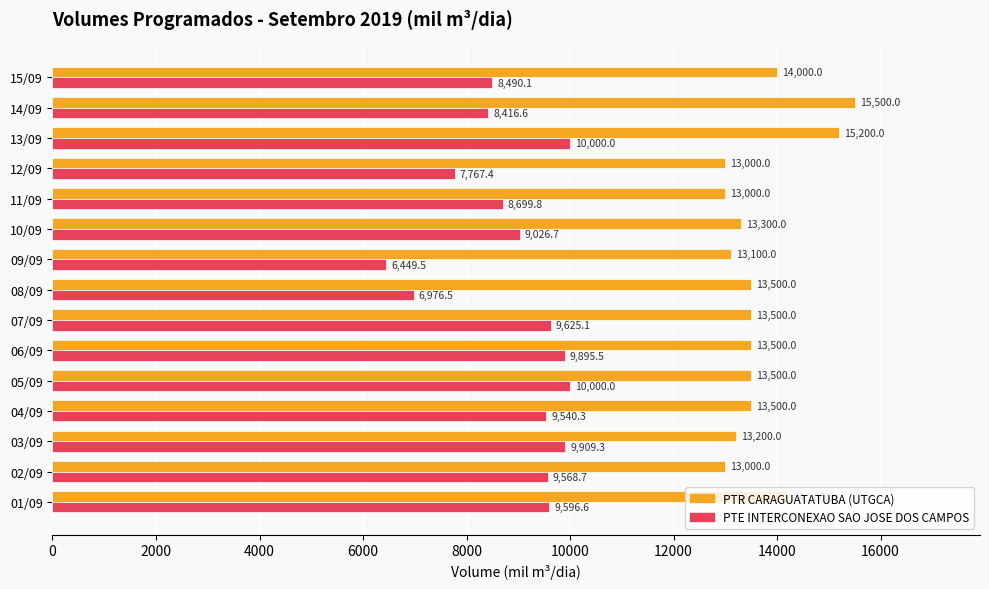

What is the difference between the maximum and minimum values in the PTE INTERCONEXAO SAO JOSE DOS CAMPOS series?

3550.5